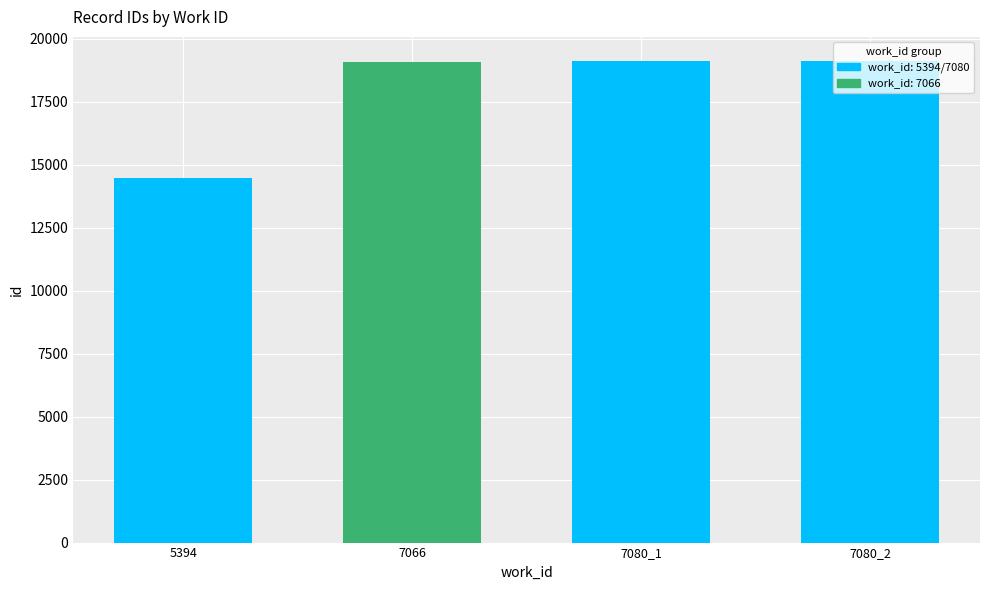

The value at 5394 is 14482. True or false?

True